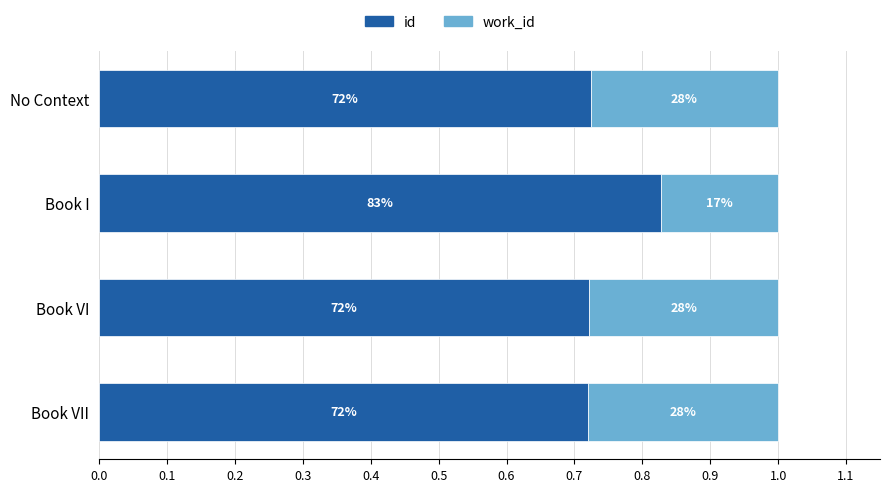

What are all the series names shown in the legend?

id, work_id